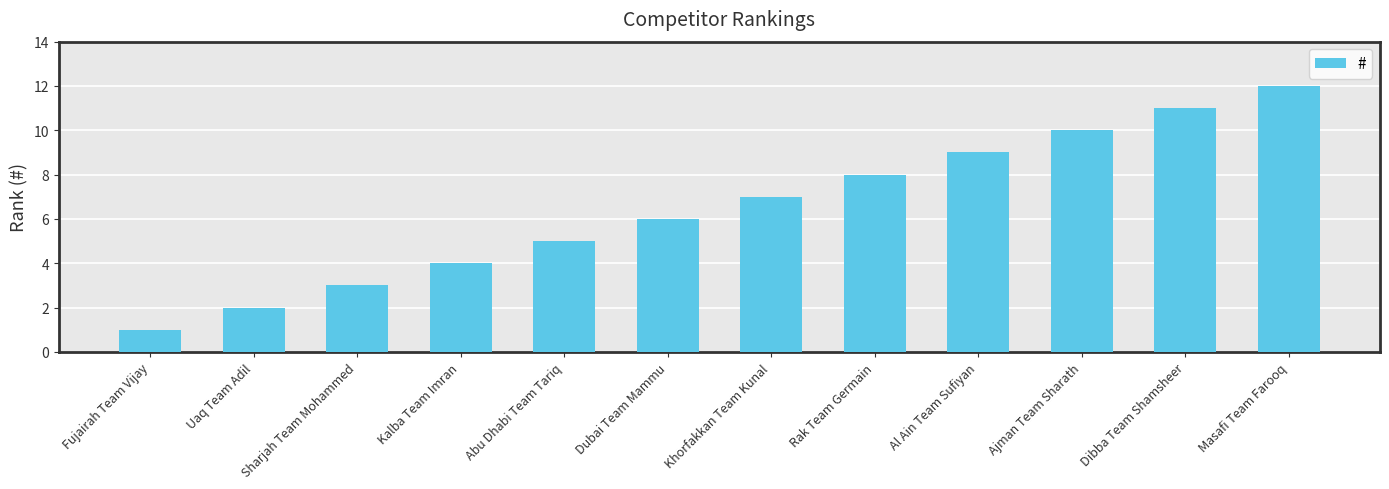

What value does the data have at Rak Team Germain?

8